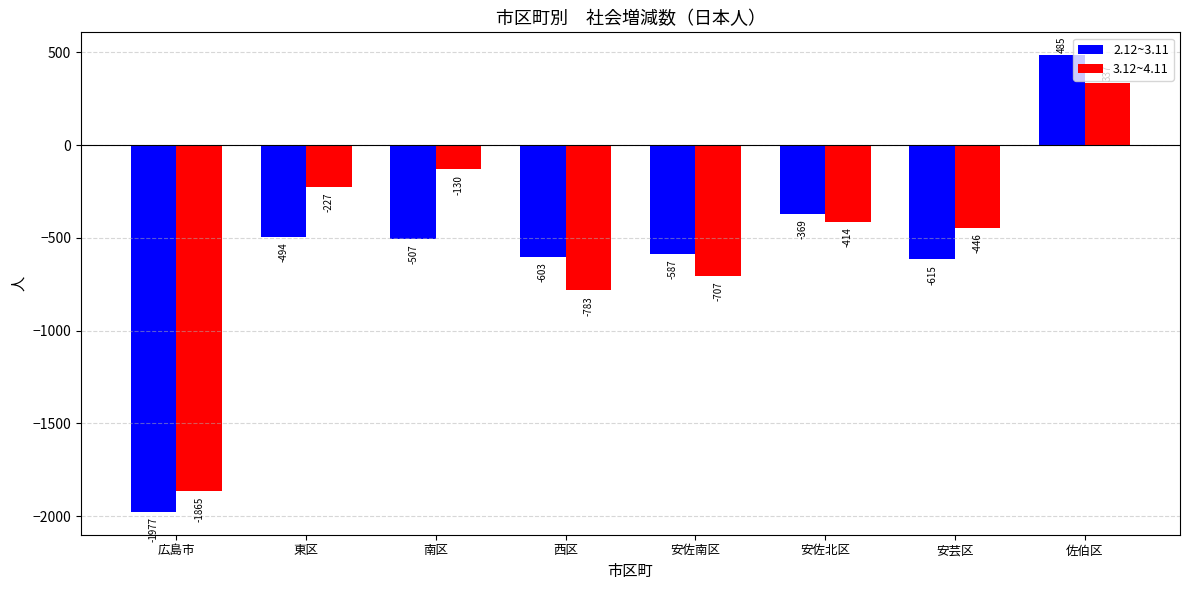

What is the label of the 6th bar from the left?

安佐北区